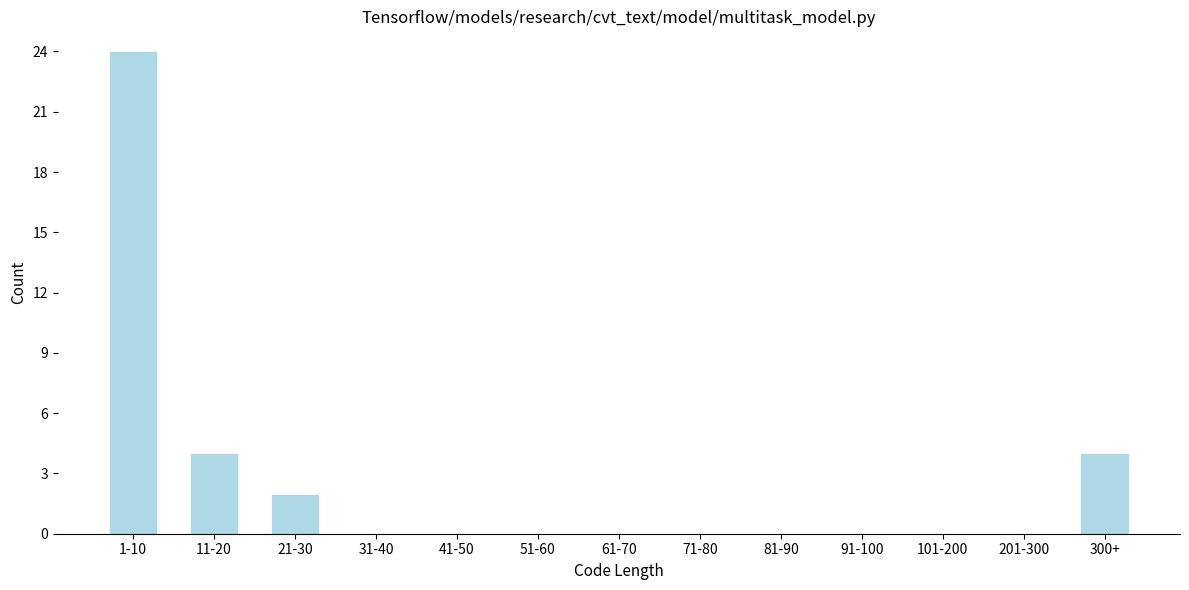

Reading left to right, list all the values displayed in this chart.

1-10=24	11-20=4	21-30=2	31-40=0	41-50=0	51-60=0	61-70=0	71-80=0	81-90=0	91-100=0	101-200=0	201-300=0	300+=4